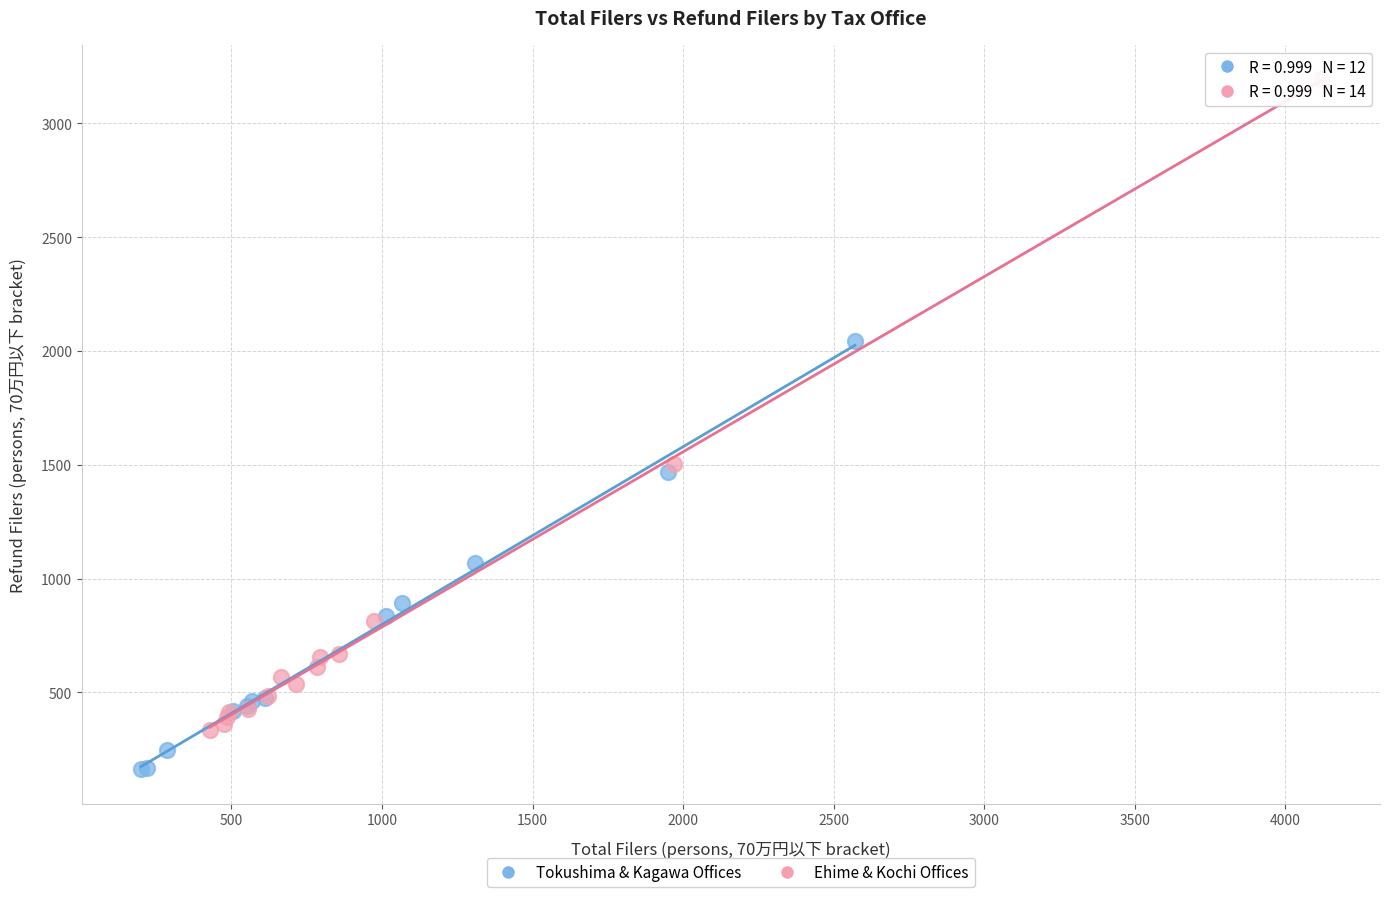

Which series contains the lowest Y value?

Tokushima & Kagawa Offices